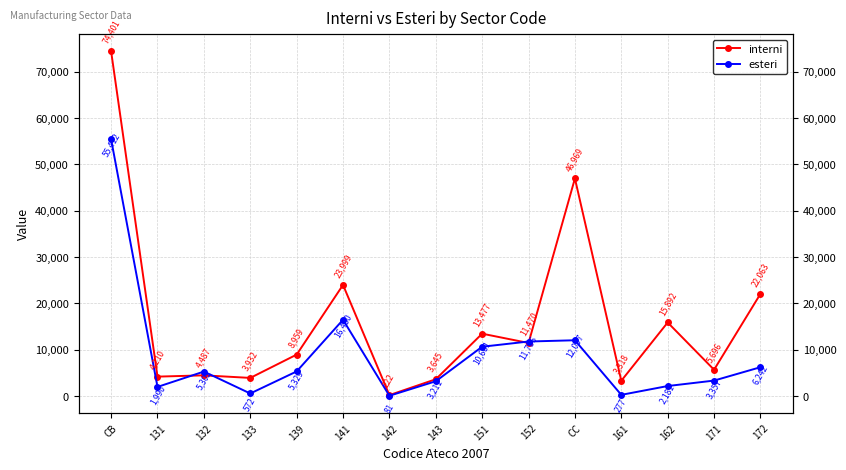

Where is the first local maximum for interni?

132